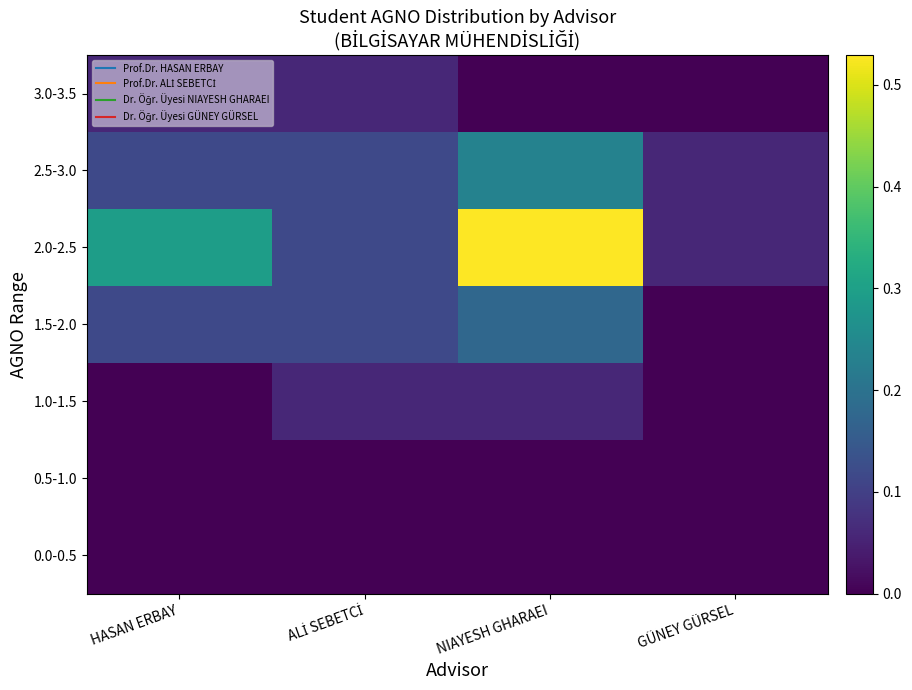

Reading left to right, what are all the values shown in this chart?

0.0-0.5: HASAN ERBAY=0.0	ALİ SEBETCİ=0.0	NIAYESH GHARAEI=0.0	GÜNEY GÜRSEL=0.0
0.5-1.0: HASAN ERBAY=0.0	ALİ SEBETCİ=0.0	NIAYESH GHARAEI=0.0	GÜNEY GÜRSEL=0.0
1.0-1.5: HASAN ERBAY=0.0	ALİ SEBETCİ=0.1	NIAYESH GHARAEI=0.1	GÜNEY GÜRSEL=0.0
1.5-2.0: HASAN ERBAY=0.1	ALİ SEBETCİ=0.1	NIAYESH GHARAEI=0.2	GÜNEY GÜRSEL=0.0
2.0-2.5: HASAN ERBAY=0.3	ALİ SEBETCİ=0.1	NIAYESH GHARAEI=0.5	GÜNEY GÜRSEL=0.1
2.5-3.0: HASAN ERBAY=0.1	ALİ SEBETCİ=0.1	NIAYESH GHARAEI=0.2	GÜNEY GÜRSEL=0.1
3.0-3.5: HASAN ERBAY=0.1	ALİ SEBETCİ=0.1	NIAYESH GHARAEI=0.0	GÜNEY GÜRSEL=0.0